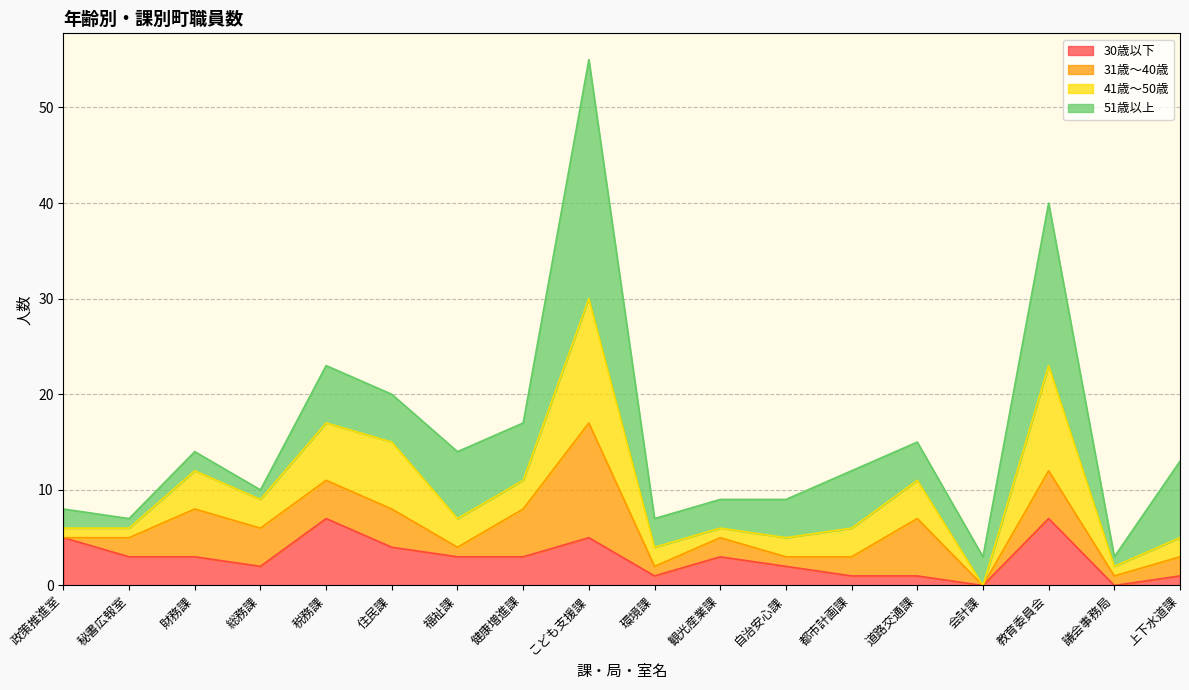

How many lines are shown in the chart?

4